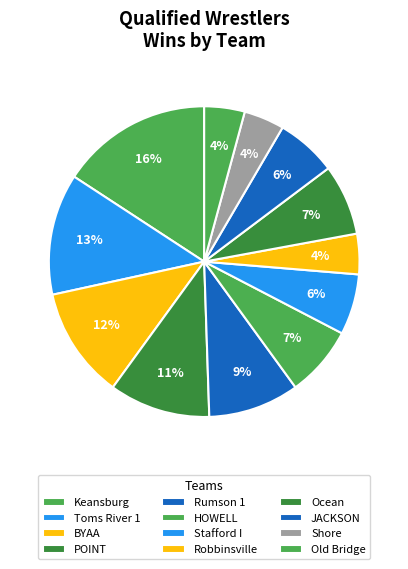

To the nearest percent, what percentage of the pie is POINT?

11%